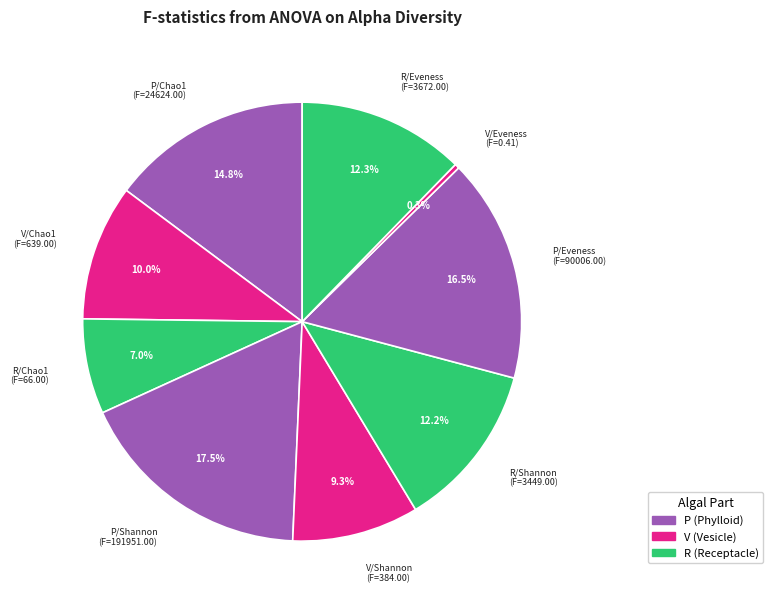

How many slices are in this pie chart?

9